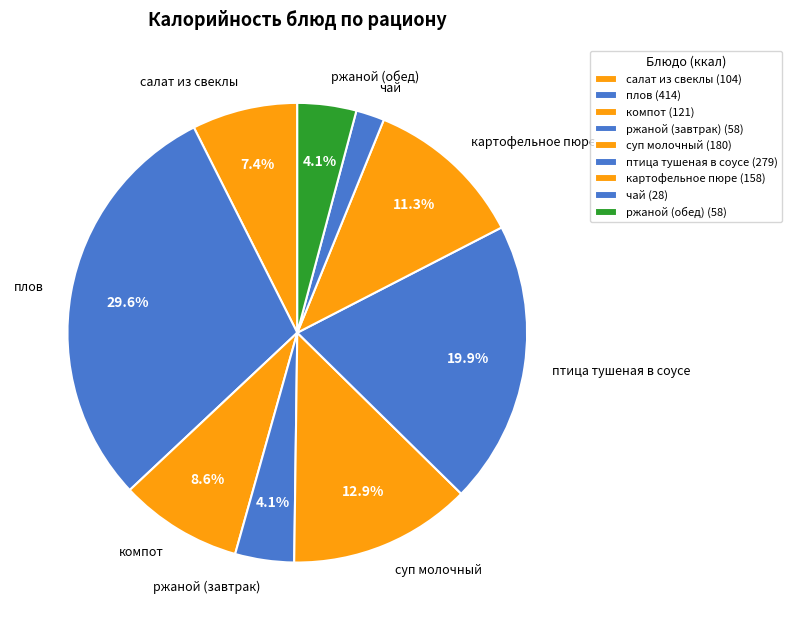

Does any single category account for the majority?

No